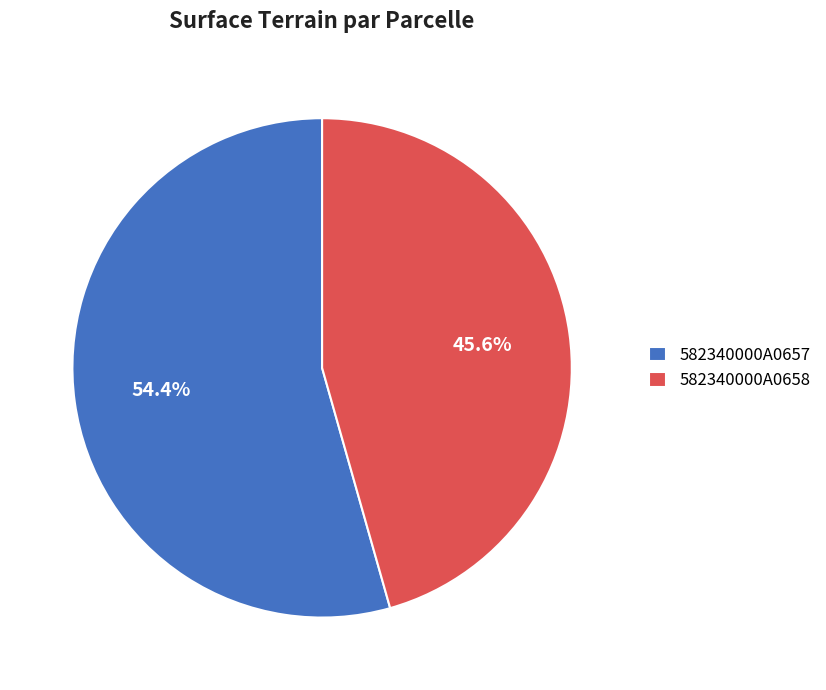

Is it true that 582340000A0657 is 60% of the pie?

False